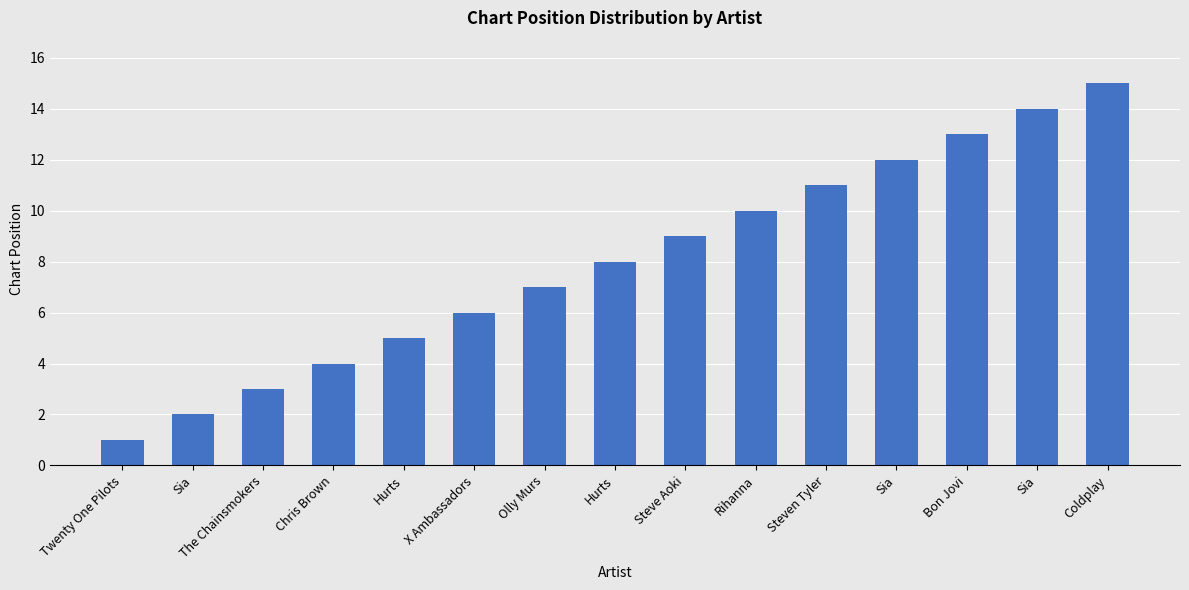

Does the chart contain any negative values?

No